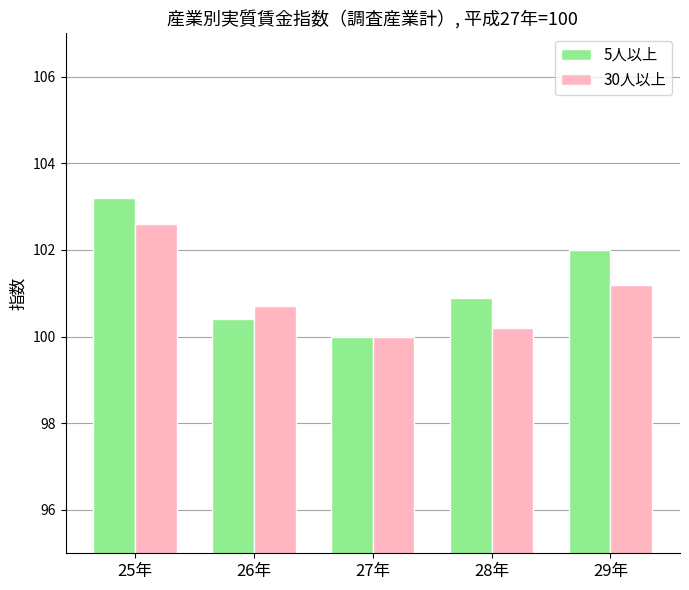

Which label corresponds to the largest value in the chart?

25年